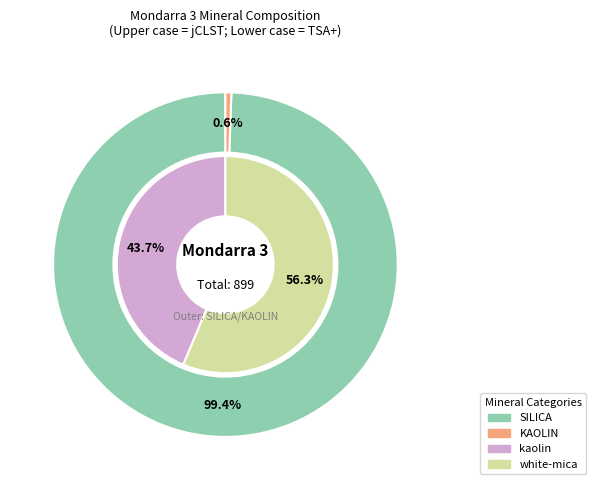

Is it true that SULPHATE is 0% of the pie?

True